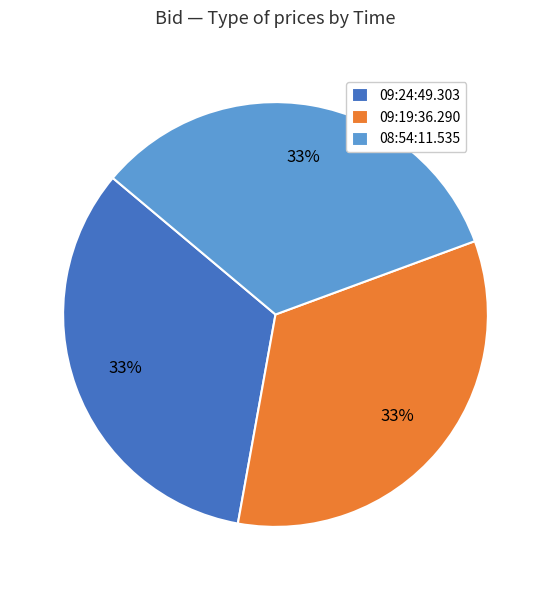

What is the ratio of the value at 09:24:49.303 to the value at 09:19:36.290?

1.0